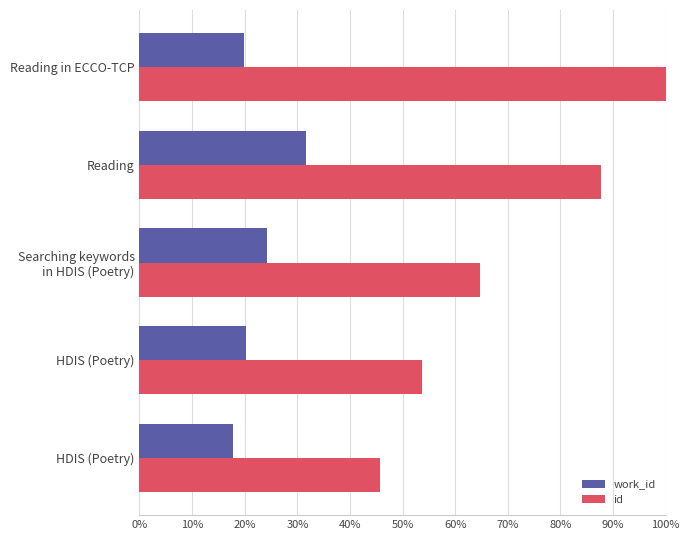

What are all the series names shown in the legend?

work_id, id